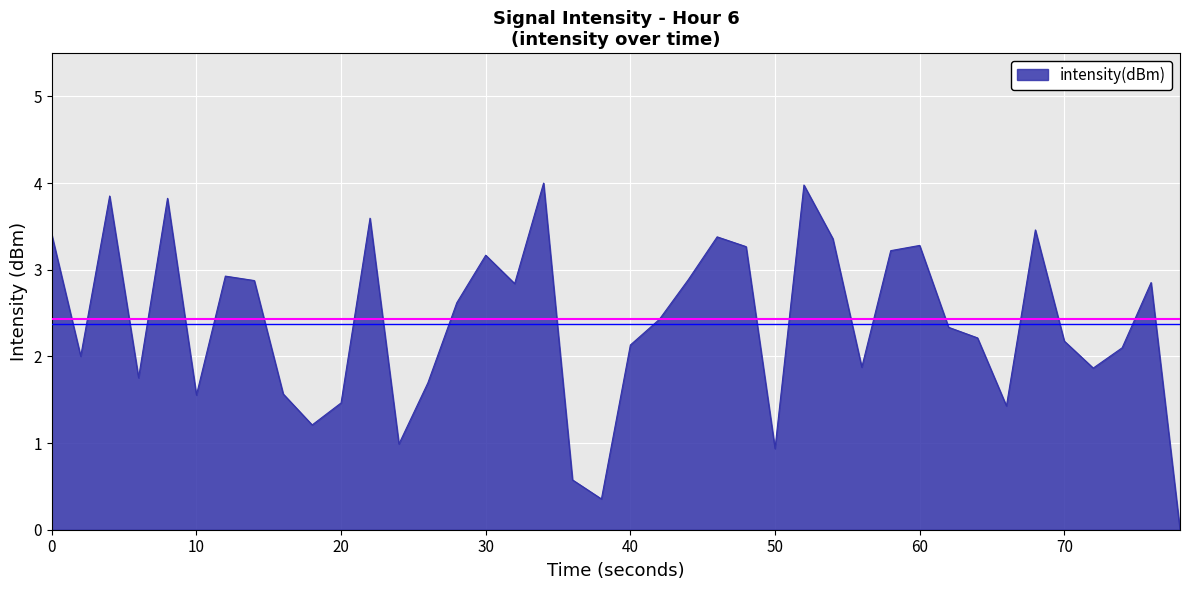

What is the greatest value displayed?

4.0